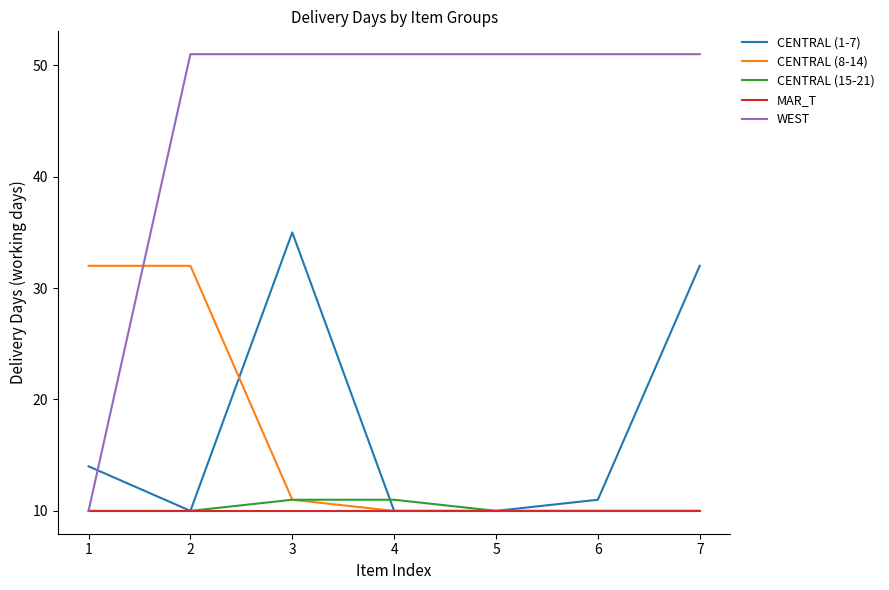

Which series ends up on top after the final intersection of WEST and CENTRAL (1-7)?

WEST